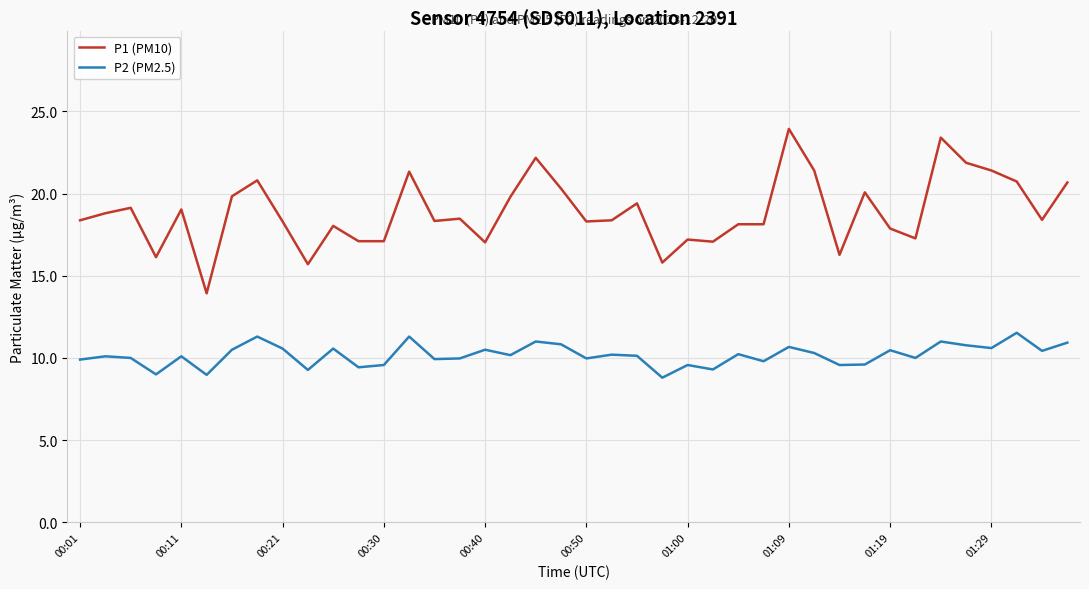

What is the highest value of the P2 (PM2.5) series?

11.5